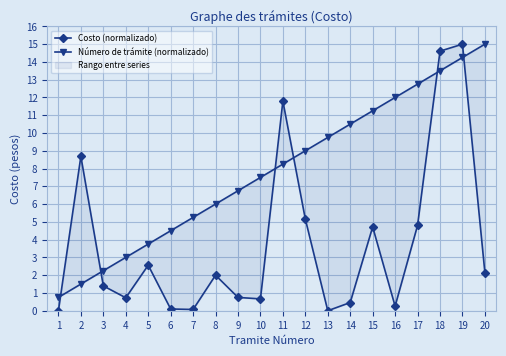

The Número de trámite (normalizado) series shows 3.0 at 4. True or false?

True